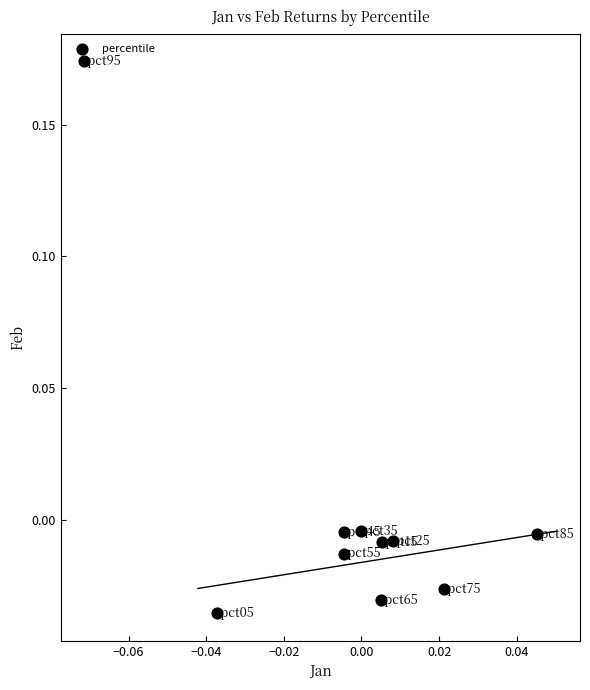

How many points are shown in the scatter plot?

10